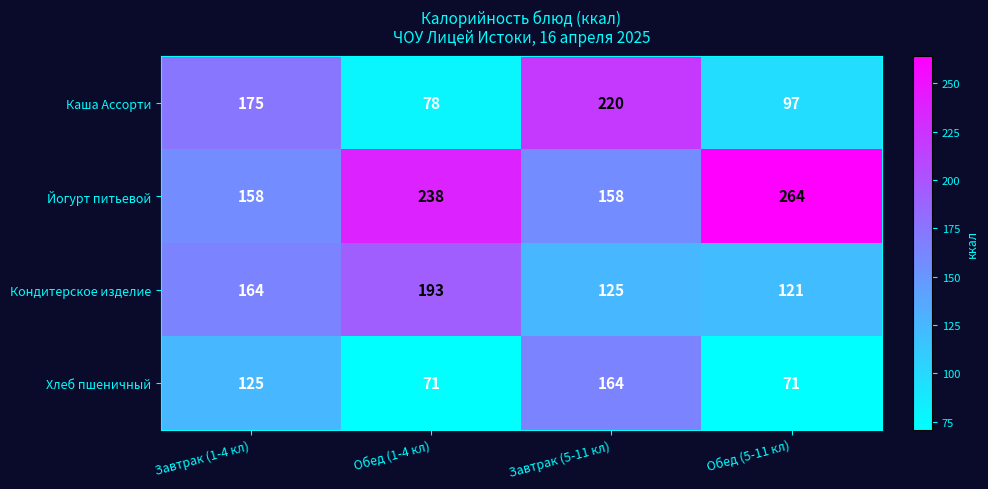

What is the minimum value shown in the chart?

71